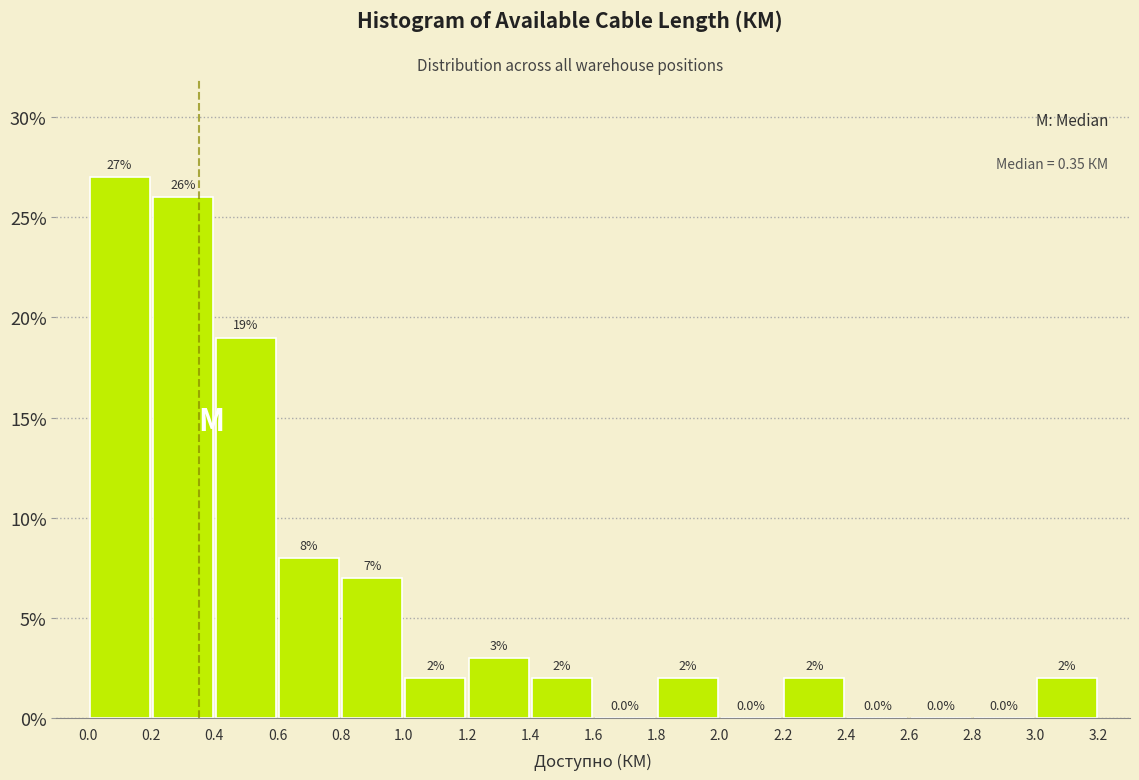

Which range on the x-axis has the tallest bar?

0.0 to 0.2